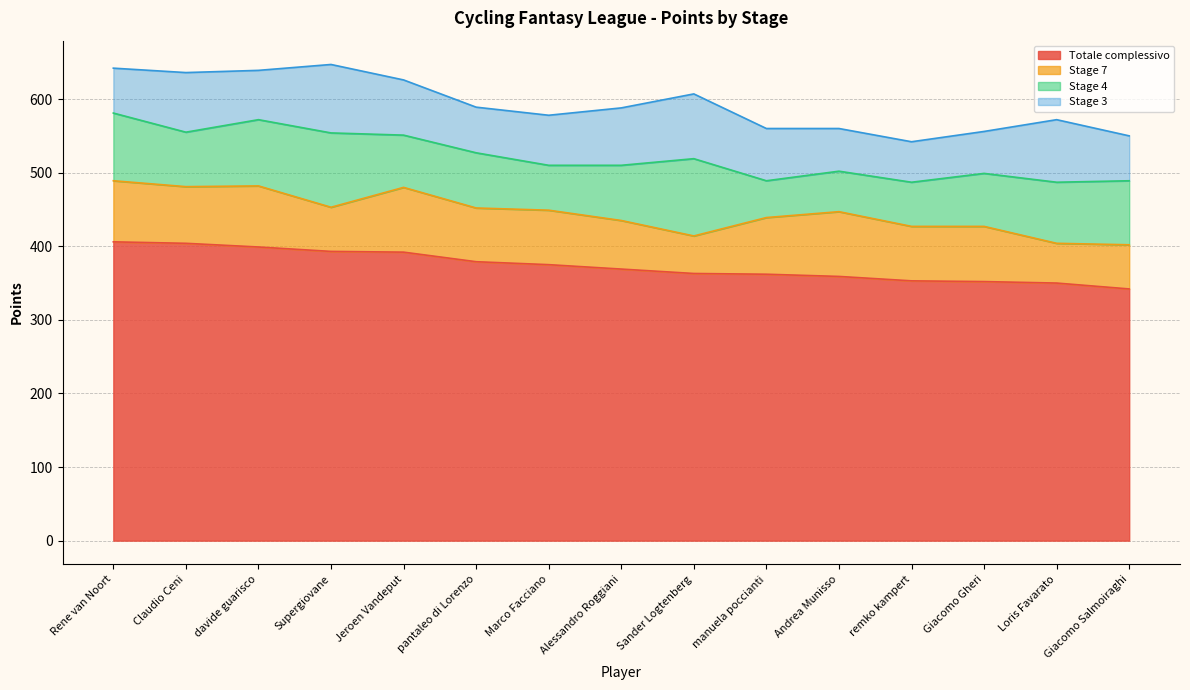

After their last crossing, which series has the higher values: Stage 3 or Stage 4?

Stage 4